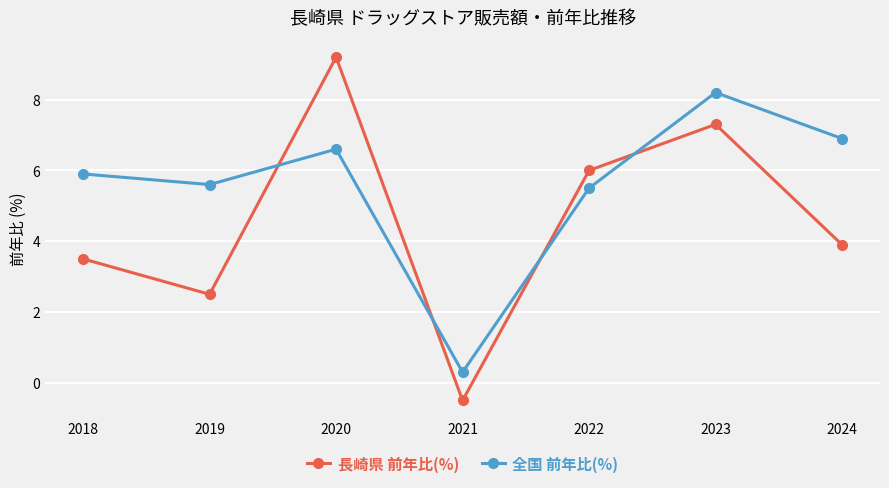

At which category does 長崎県 前年比(%) reach its first local valley?

2019